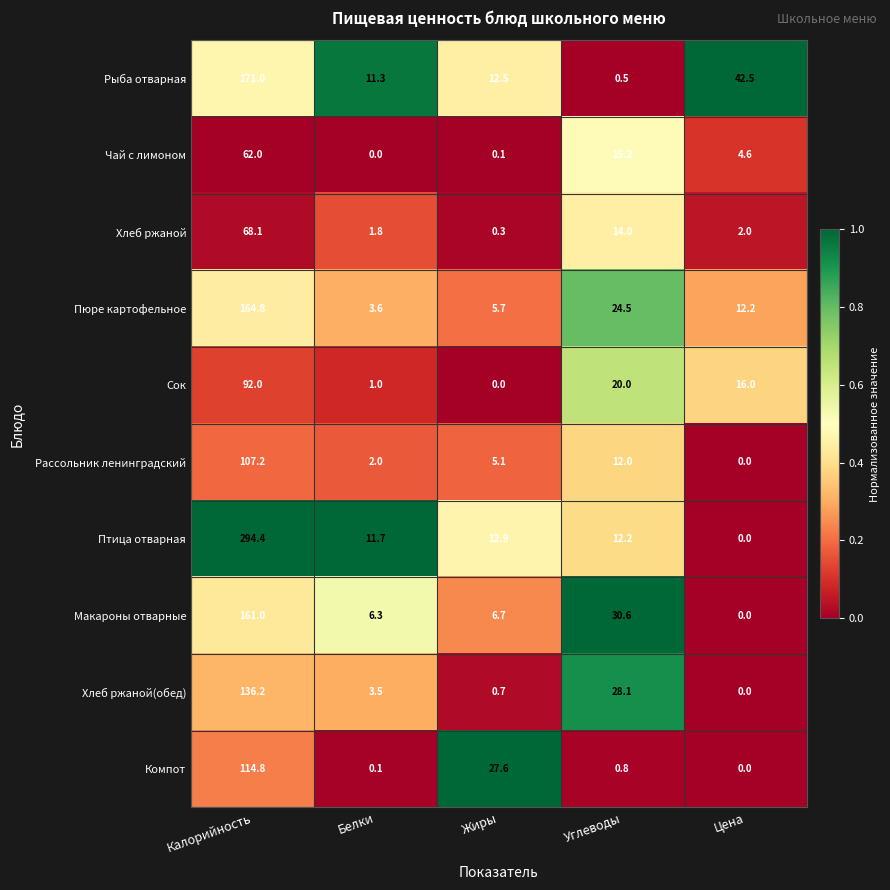

What value does the Хлеб ржаной series have at Белки?

1.8